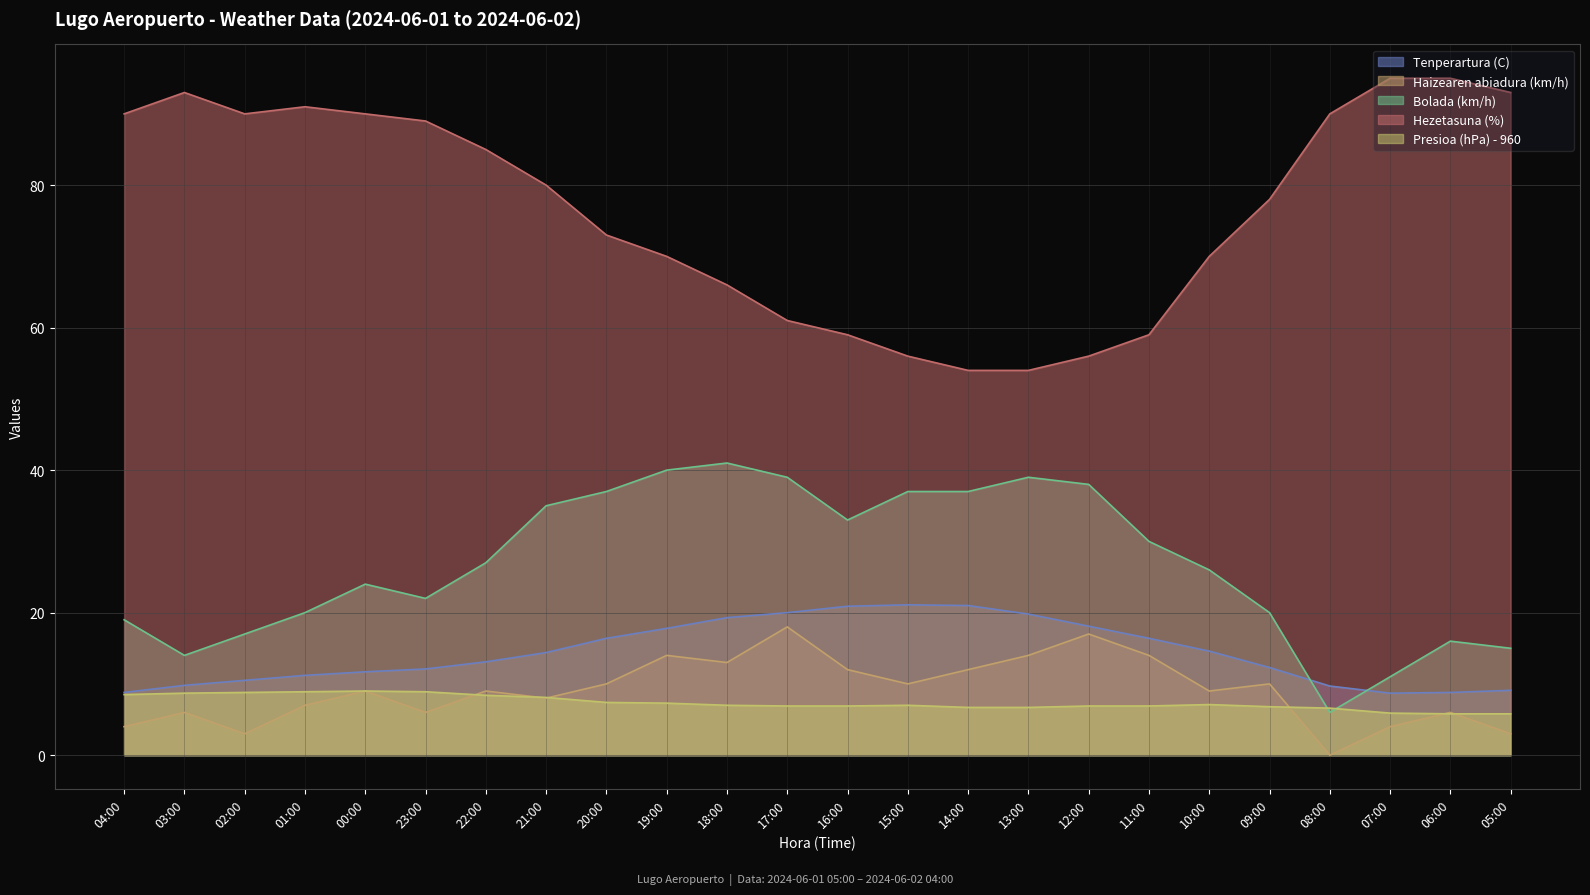

Reading left to right, transcribe all the data shown in this chart.

Tenperartura (C): 04:00=8.8	03:00=9.8	02:00=10.5	01:00=11.2	00:00=11.7	23:00=12.1	22:00=13.1	21:00=14.4	20:00=16.4	19:00=17.8	18:00=19.3	17:00=20.0	16:00=20.9	15:00=21.1	14:00=21.0	13:00=19.8	12:00=18.1	11:00=16.4	10:00=14.6	09:00=12.3	08:00=9.7	07:00=8.7	06:00=8.8	05:00=9.1
Haizearen abiadura (km/h): 04:00=4.0	03:00=6.0	02:00=3.0	01:00=7.0	00:00=9.0	23:00=6.0	22:00=9.0	21:00=8.0	20:00=10.0	19:00=14.0	18:00=13.0	17:00=18.0	16:00=12.0	15:00=10.0	14:00=12.0	13:00=14.0	12:00=17.0	11:00=14.0	10:00=9.0	09:00=10.0	08:00=0.0	07:00=4.0	06:00=6.0	05:00=3.0
Bolada (km/h): 04:00=19.0	03:00=14.0	02:00=17.0	01:00=20.0	00:00=24.0	23:00=22.0	22:00=27.0	21:00=35.0	20:00=37.0	19:00=40.0	18:00=41.0	17:00=39.0	16:00=33.0	15:00=37.0	14:00=37.0	13:00=39.0	12:00=38.0	11:00=30.0	10:00=26.0	09:00=20.0	08:00=6.0	07:00=11.0	06:00=16.0	05:00=15.0
Hezetasuna (%): 04:00=90.0	03:00=93.0	02:00=90.0	01:00=91.0	00:00=90.0	23:00=89.0	22:00=85.0	21:00=80.0	20:00=73.0	19:00=70.0	18:00=66.0	17:00=61.0	16:00=59.0	15:00=56.0	14:00=54.0	13:00=54.0	12:00=56.0	11:00=59.0	10:00=70.0	09:00=78.0	08:00=90.0	07:00=95.0	06:00=95.0	05:00=93.0
Presioa (hPa) - 960: 04:00=8.5	03:00=8.7	02:00=8.8	01:00=8.9	00:00=9.0	23:00=8.9	22:00=8.4	21:00=8.1	20:00=7.4	19:00=7.3	18:00=7.0	17:00=6.9	16:00=6.9	15:00=7.0	14:00=6.7	13:00=6.7	12:00=6.9	11:00=6.9	10:00=7.1	09:00=6.8	08:00=6.6	07:00=5.9	06:00=5.8	05:00=5.8